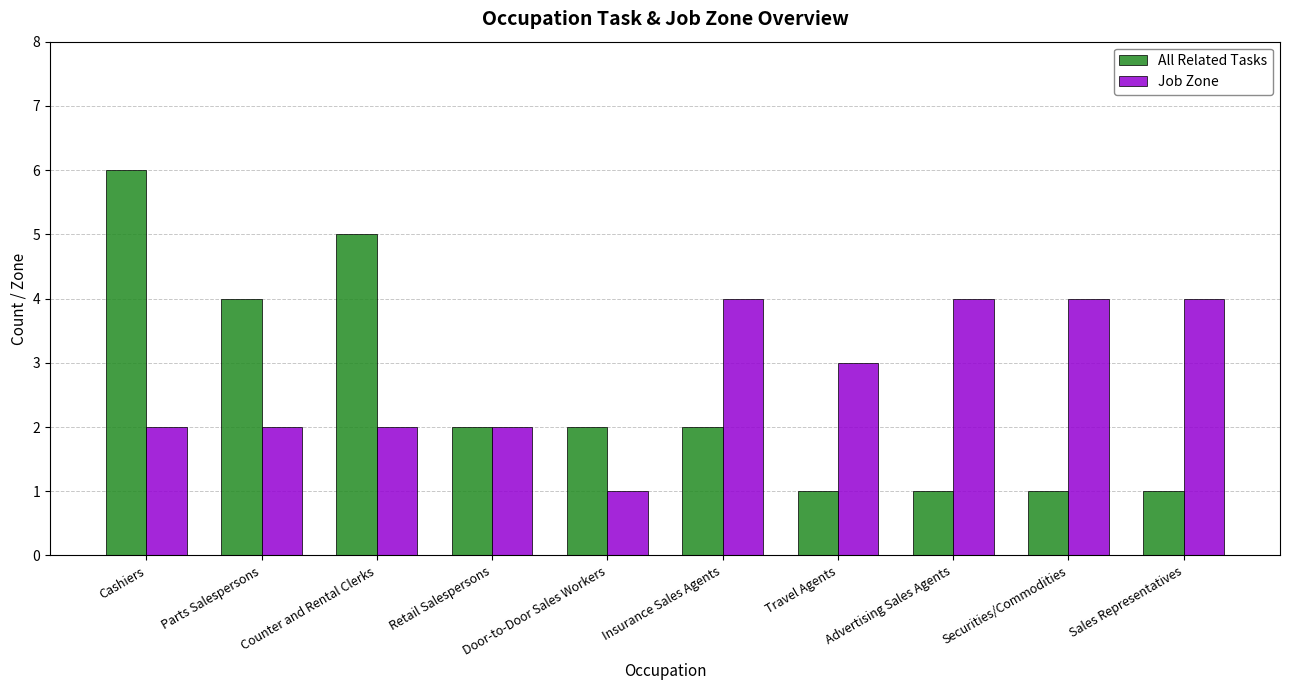

What is the value of the All Related Tasks bar at the 4th from the left?

2